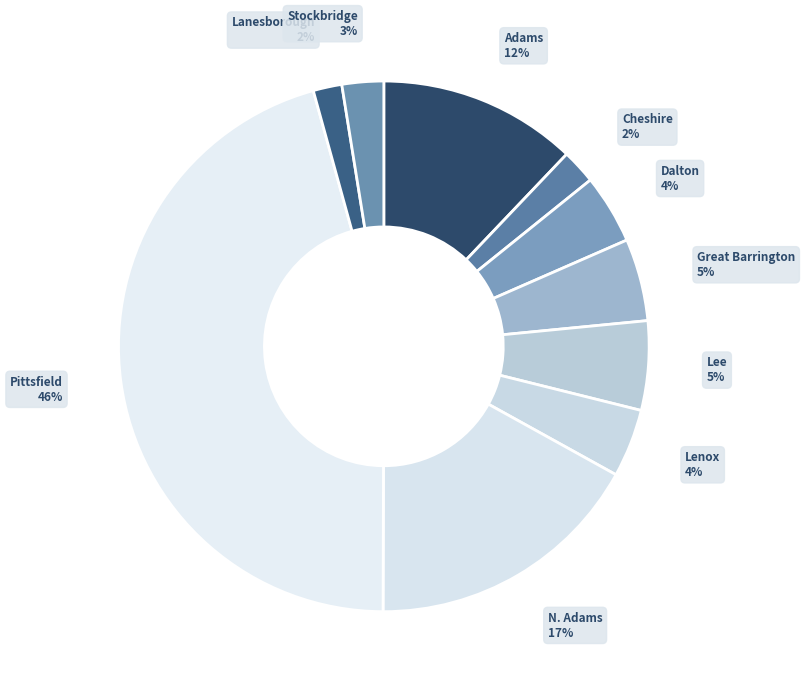

Is the sum of Lee and Pittsfield greater than half?

Yes